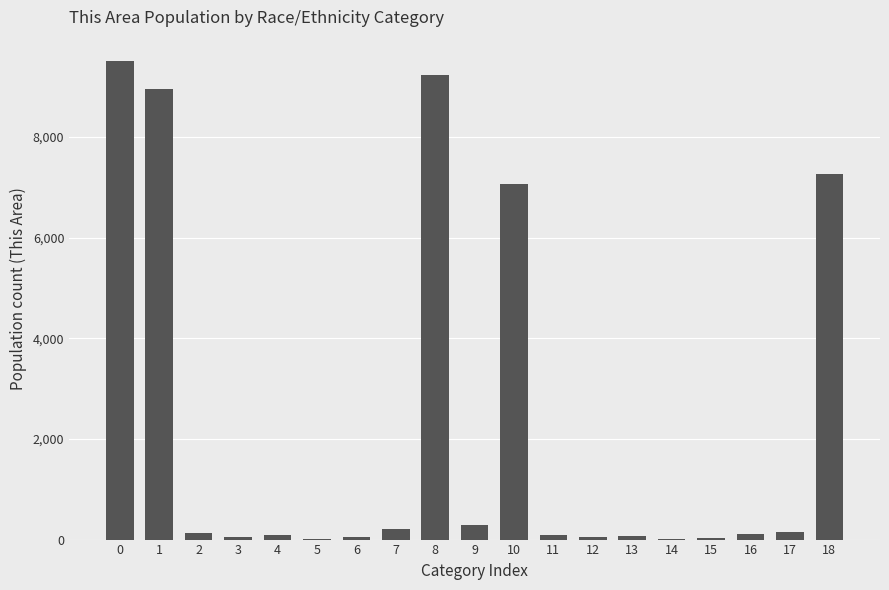

What is the maximum value shown in the chart?

9510